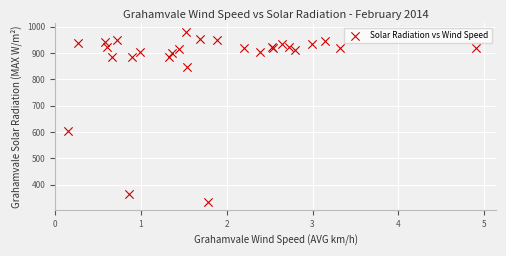

What Y value in the scatter plot is closest to 657?

602.7